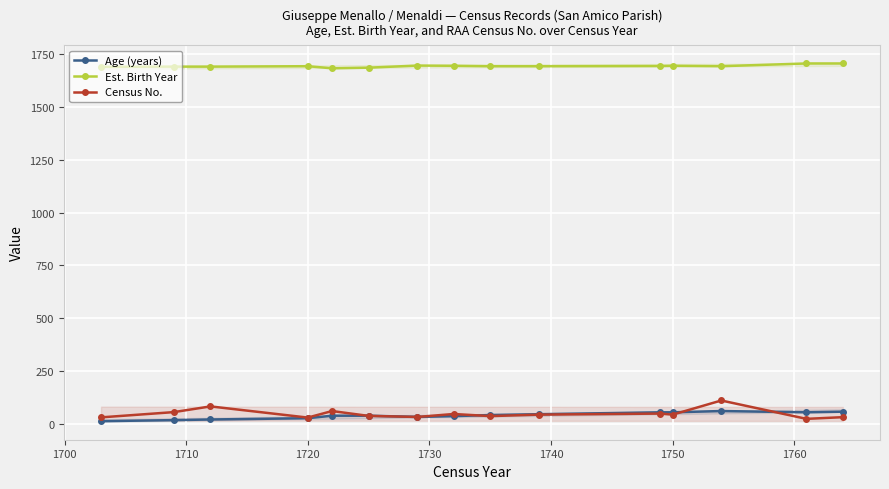

Reading right to left, extract all data points from this chart.

Age (years): 57	54	60	54	54	45	41	36	32	38	38	26	20	17	12
Est. Birth Year: 1707	1707	1694	1696	1695	1694	1694	1696	1697	1687	1684	1694	1692	1692	1691
Census No.: 31	23	110	43	48	43	36	46	32	37	60	29	82	55	30